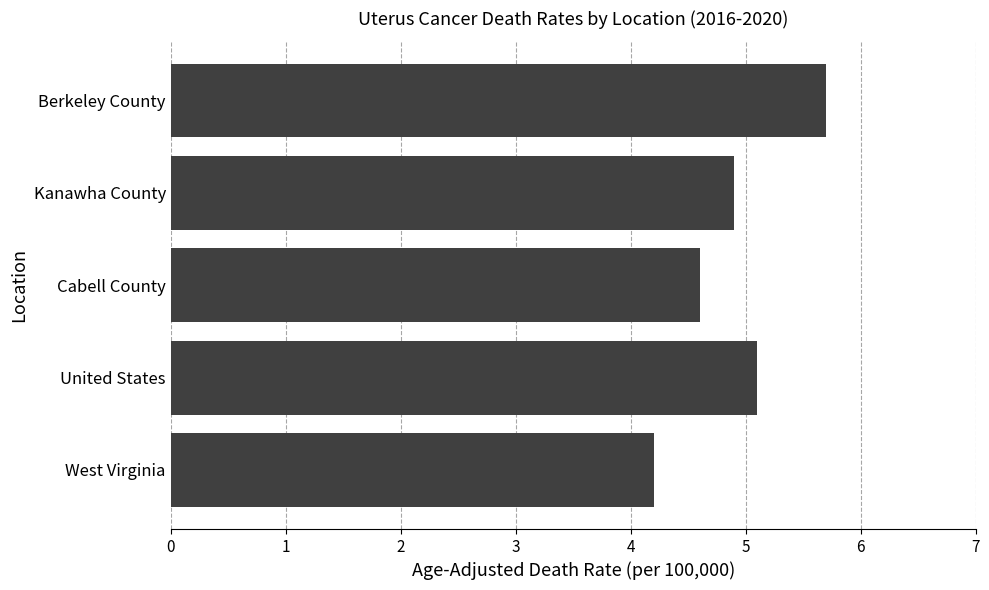

Which category has the highest value across all series?

Berkeley County